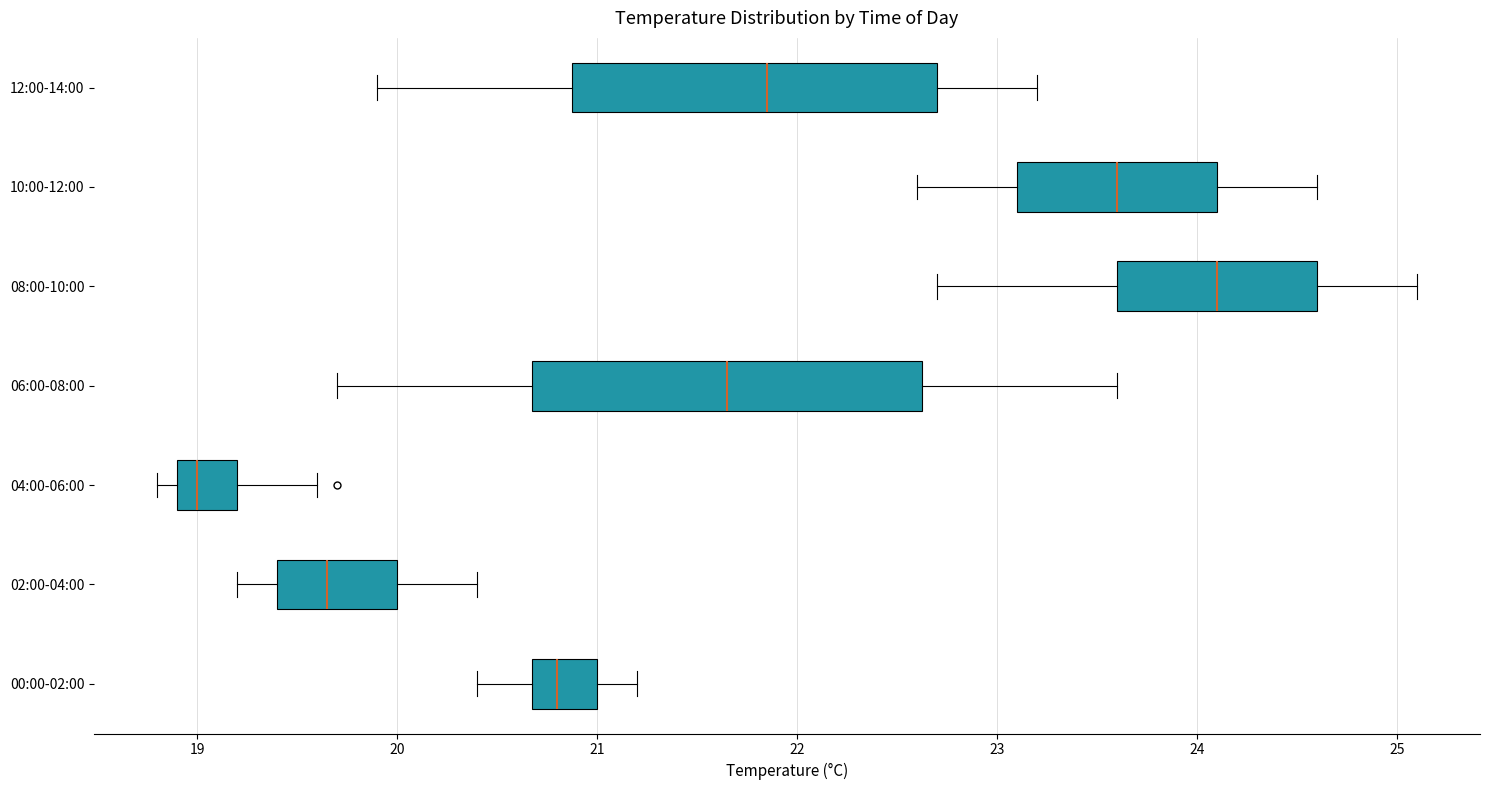

Where does the left whisker of the box for 12:00-14:00 end on the x-axis? The values are not printed on the chart, so give them approximately, as read against the axis.

19.9